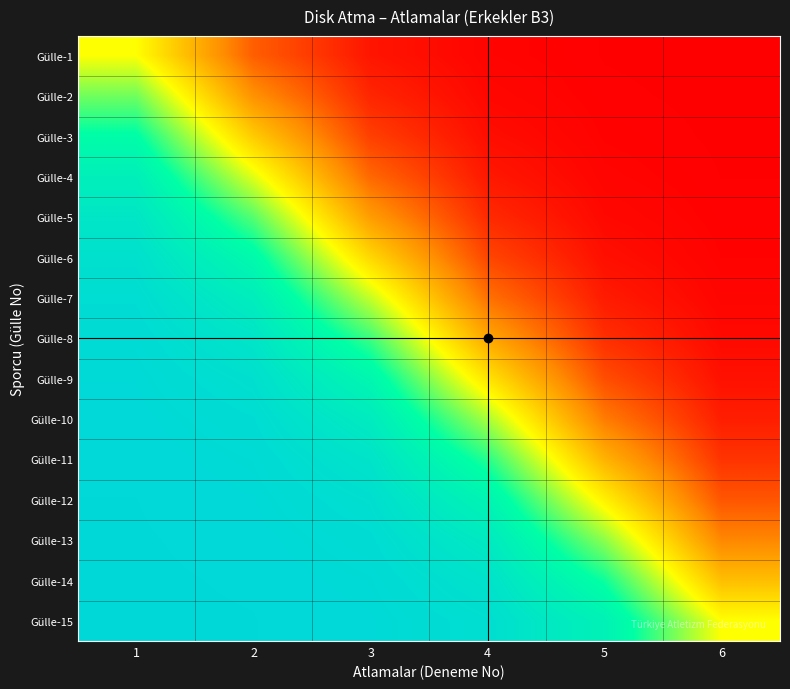

Count the number of categories in the chart.

6